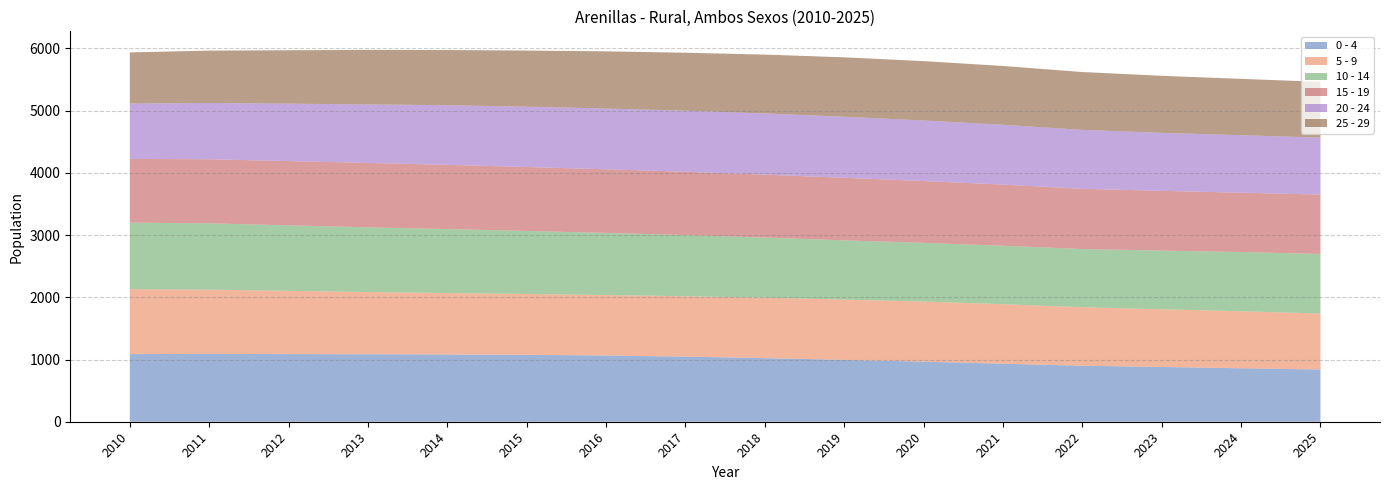

Reading left to right, extract all data points from this chart.

0 - 4: 1087	1090	1087	1084	1081	1075	1064	1046	1022	994	965	932	900	880	859	839
5 - 9: 1044	1033	1016	1000	987	978	972	971	971	969	966	957	940	927	916	900
10 - 14: 1069	1065	1053	1040	1028	1013	998	983	966	952	943	939	935	943	952	957
15 - 19: 1023	1030	1033	1035	1032	1027	1023	1017	1012	1005	994	983	968	960	954	954
20 - 24: 890	904	922	940	958	970	976	981	983	981	973	961	947	932	923	916
25 - 29: 822	842	859	876	887	902	919	932	946	955	954	945	930	917	906	896